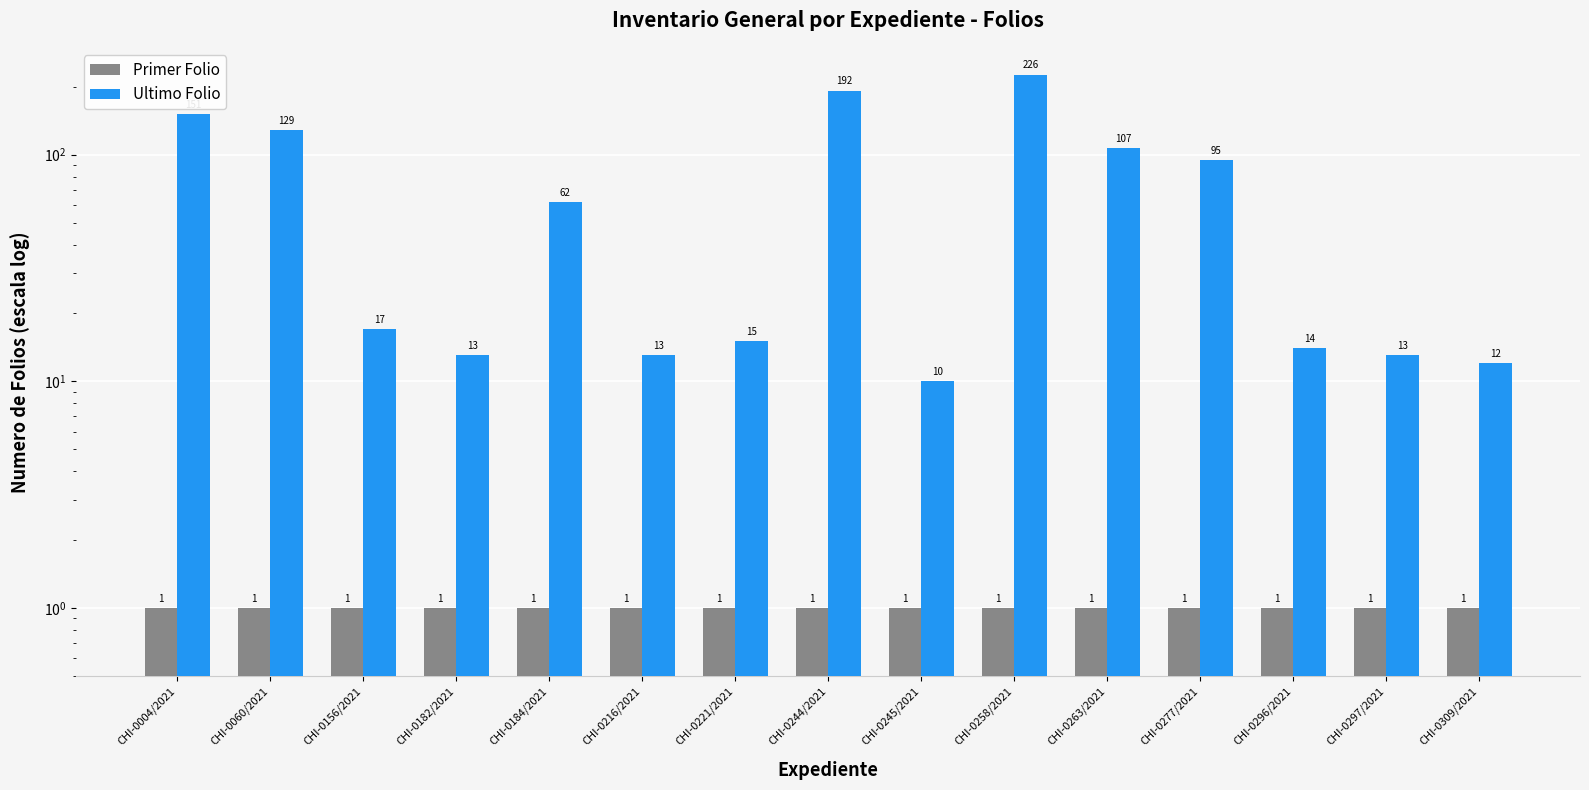

Is the value of Ultimo Folio at CHI-0156/2021 greater than the value of Primer Folio at CHI-0004/2021?

Yes